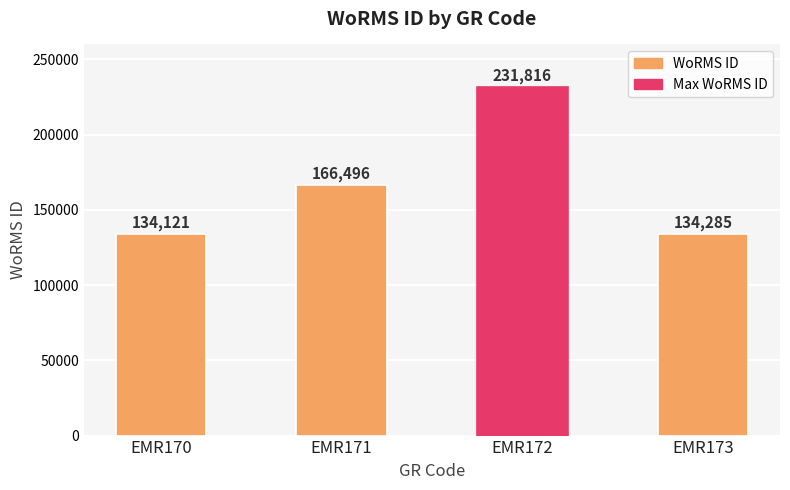

What is the change in value from EMR171 to EMR172?

+65320